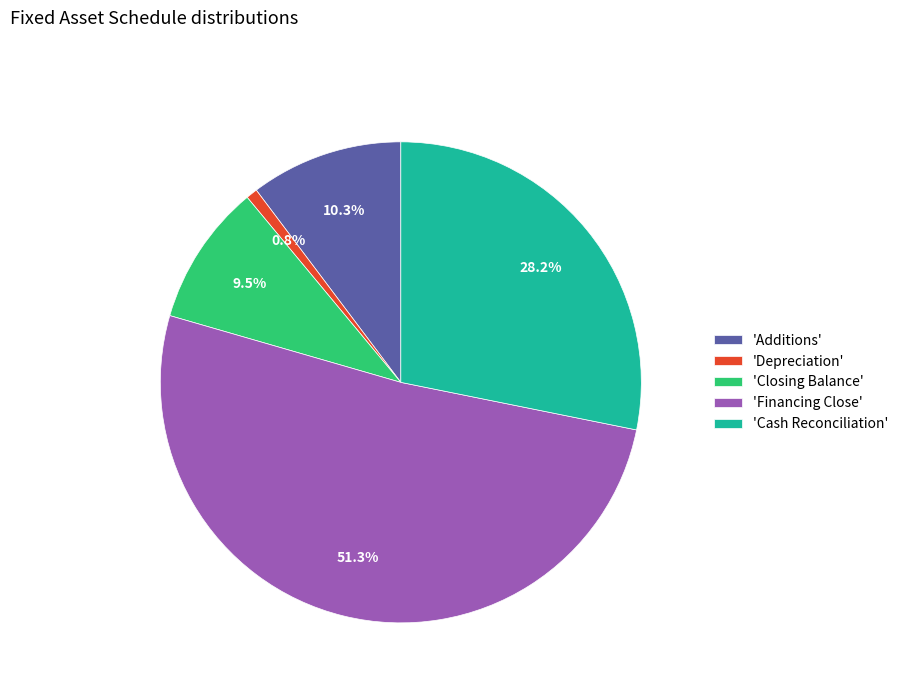

How many slices are in this pie chart?

5